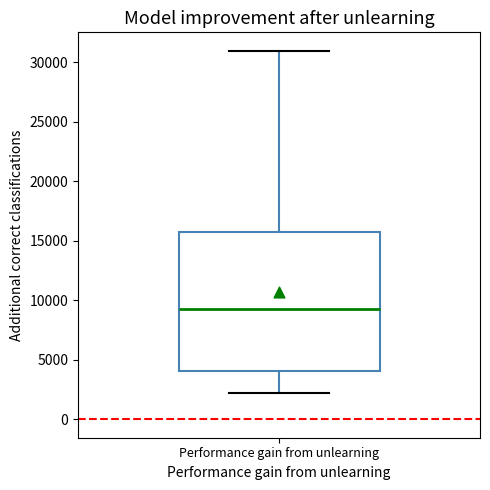

Transcribe this box plot: give where the median line is, the range the box spans, and where the two whiskers end, as read against the y-axis. The values are not printed on the chart, so give them approximately, as read against the axis.

median 9500, box 4000 to 16000, whiskers 2000 to 31000